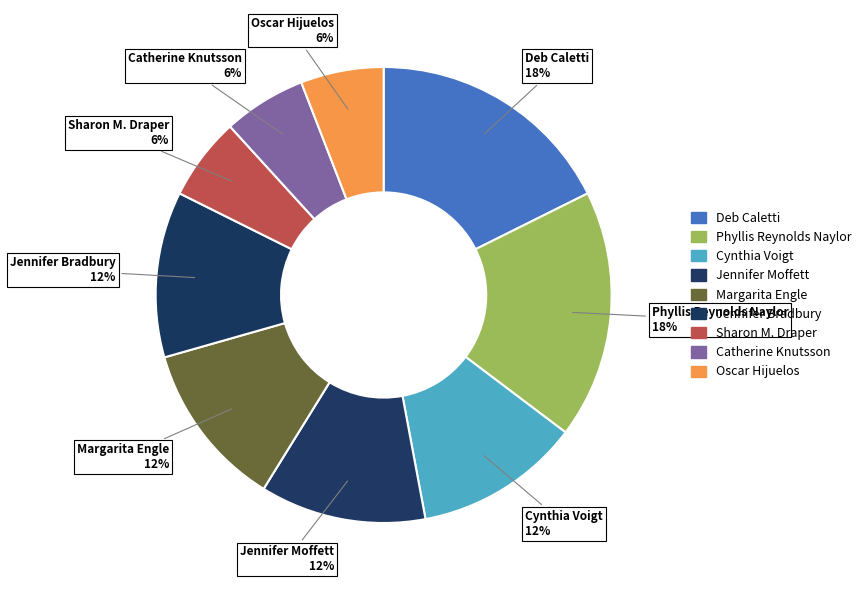

Count the number of slices in the pie.

9